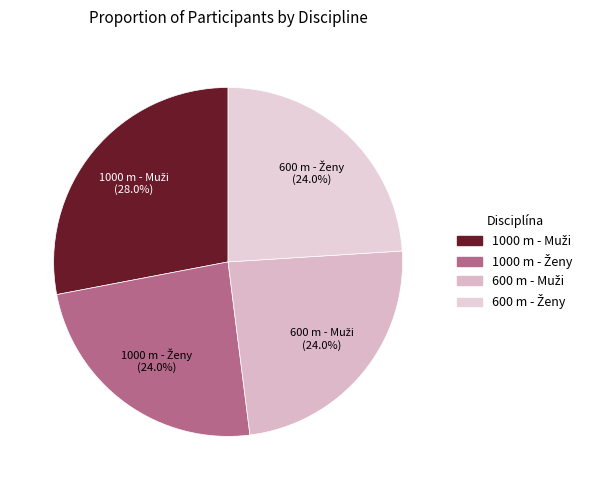

Is there any slice that represents more than half of the pie?

No